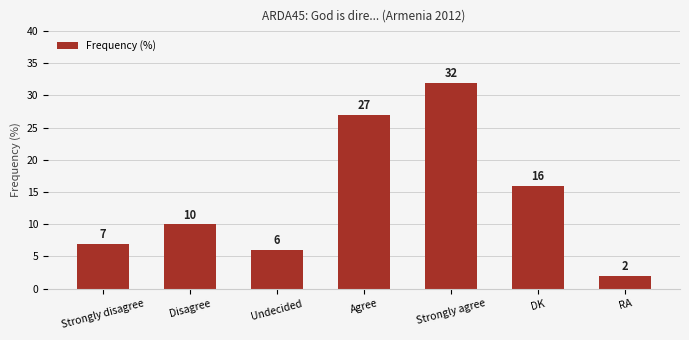

True or false: the data shows 16 at DK.

True